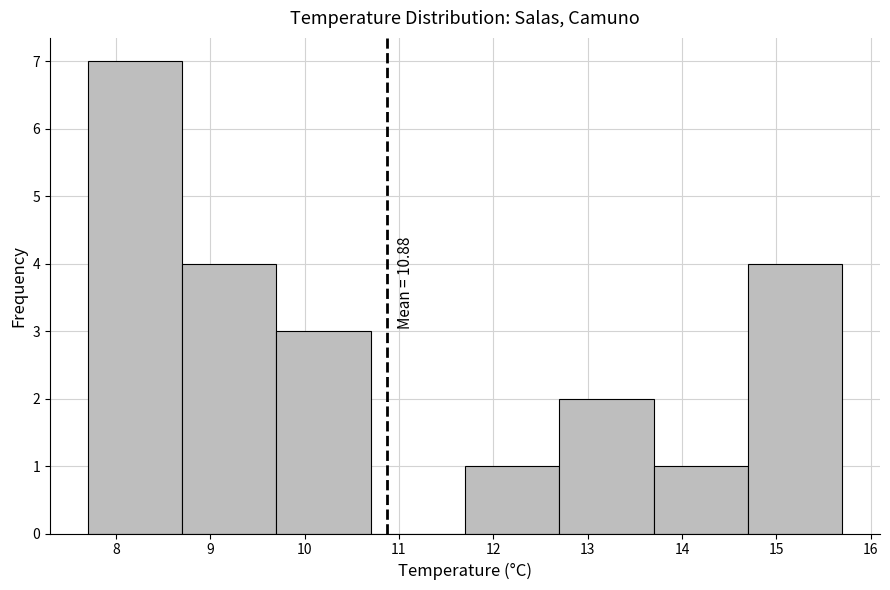

Which range on the x-axis has the tallest bar?

7.7 to 8.7